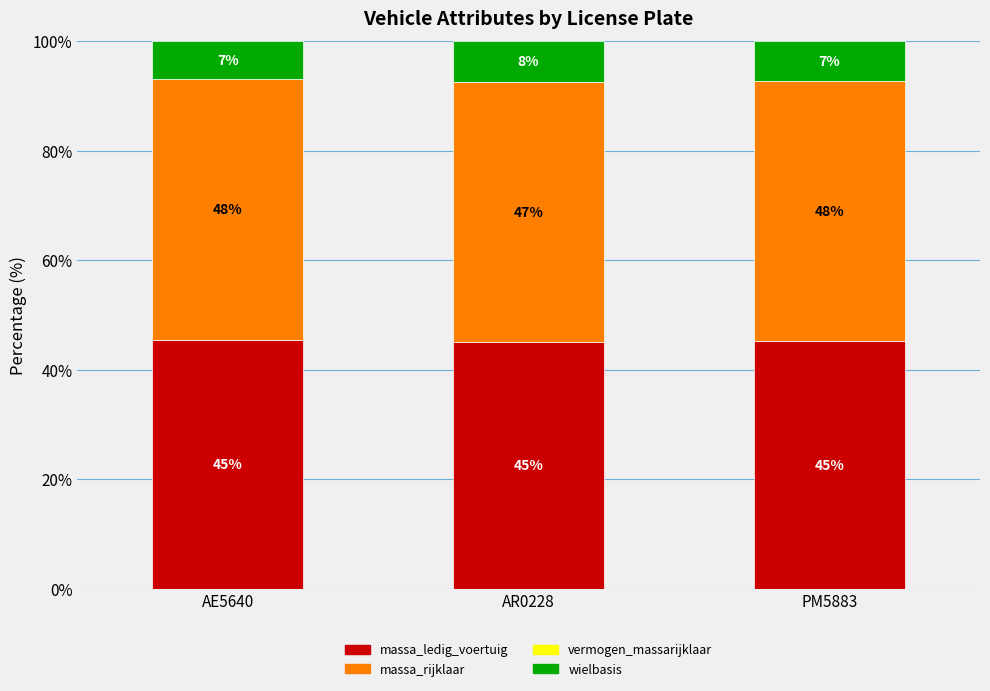

What is the highest value of the massa_ledig_voertuig series?

45.4